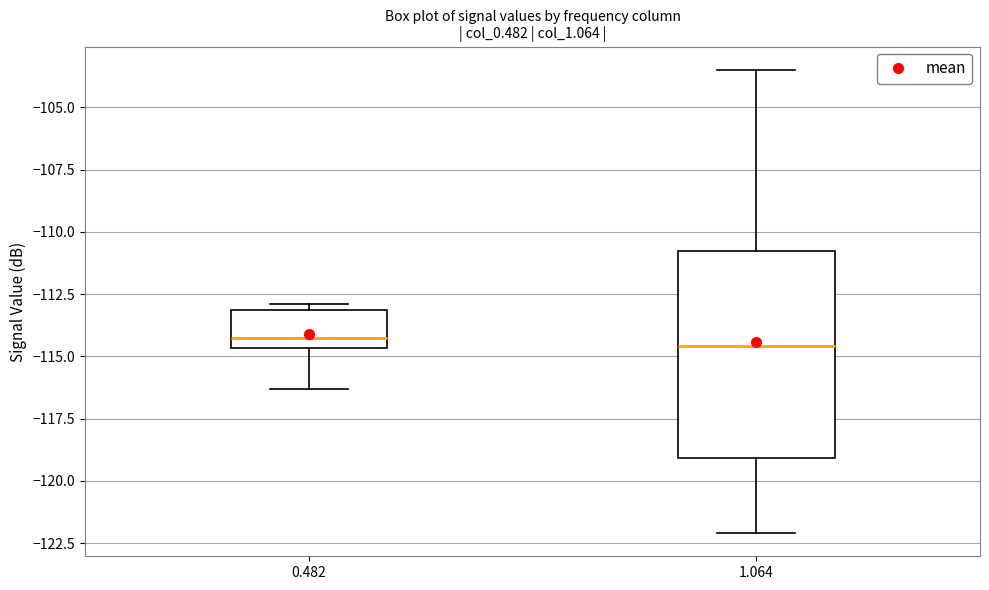

Reading left to right, transcribe this box plot: for each box, give where its median line is, the range the box spans, and where its two whiskers end, as read against the y-axis. The values are not printed on the chart, so give them approximately, as read against the axis.

0.482: median -114.0, box -114.5 to -113.0, whiskers -116.5 to -113.0 (just above the box's upper edge)
1.064: median -114.5, box -119.0 to -111.0, whiskers -122.0 to -103.5